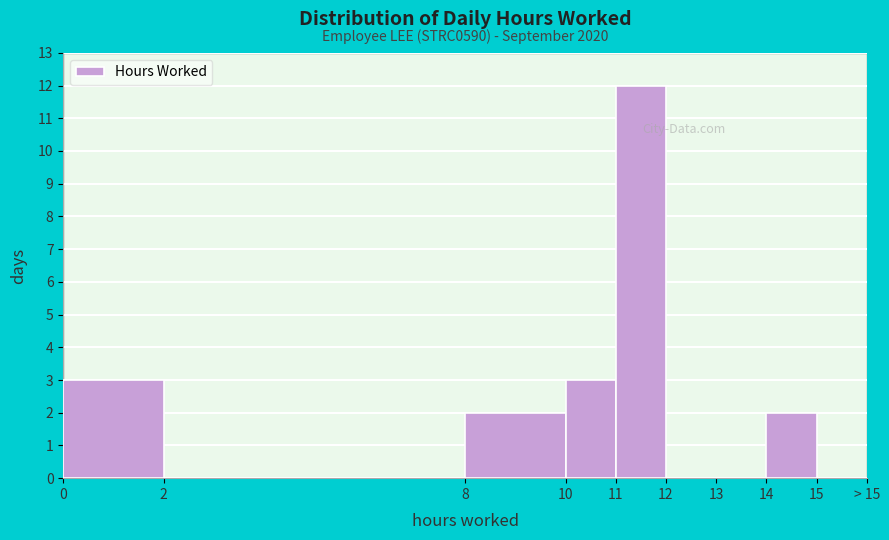

Reading left to right, list all the values displayed in this chart.

0=3	2=0	8=2	10=3	11=12	12=0	13=0	14=2	15=0